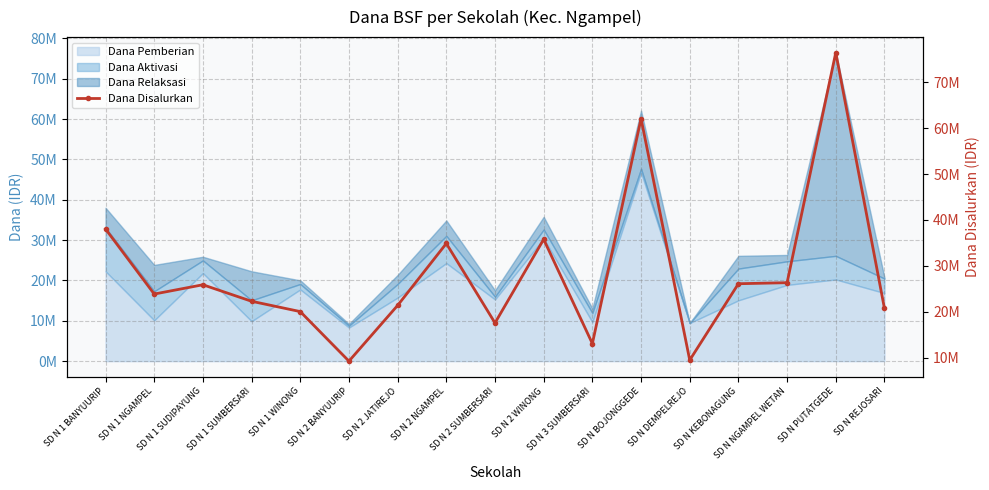

Where does the data first go above 23850000?

SD N 1 BANYUURIP